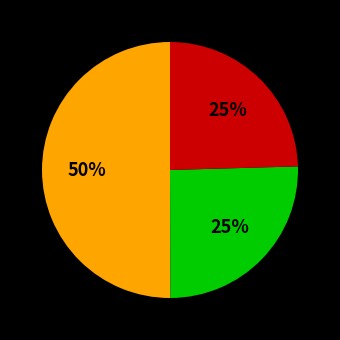

To the nearest percent, what is the average slice percentage?

33%